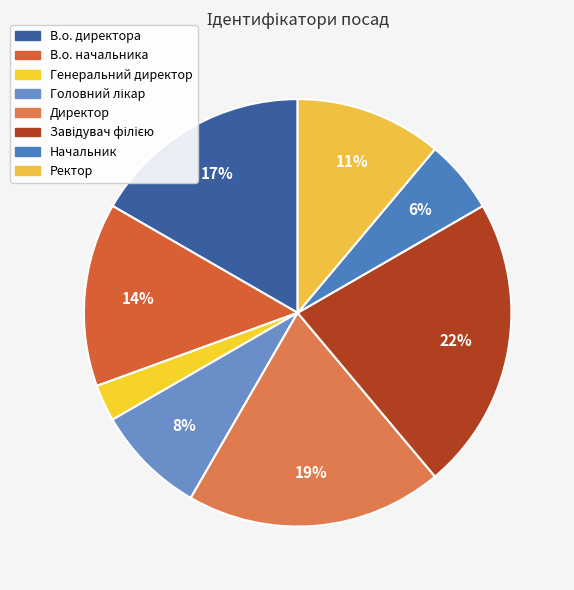

Does Ректор account for over 50% of the chart?

No